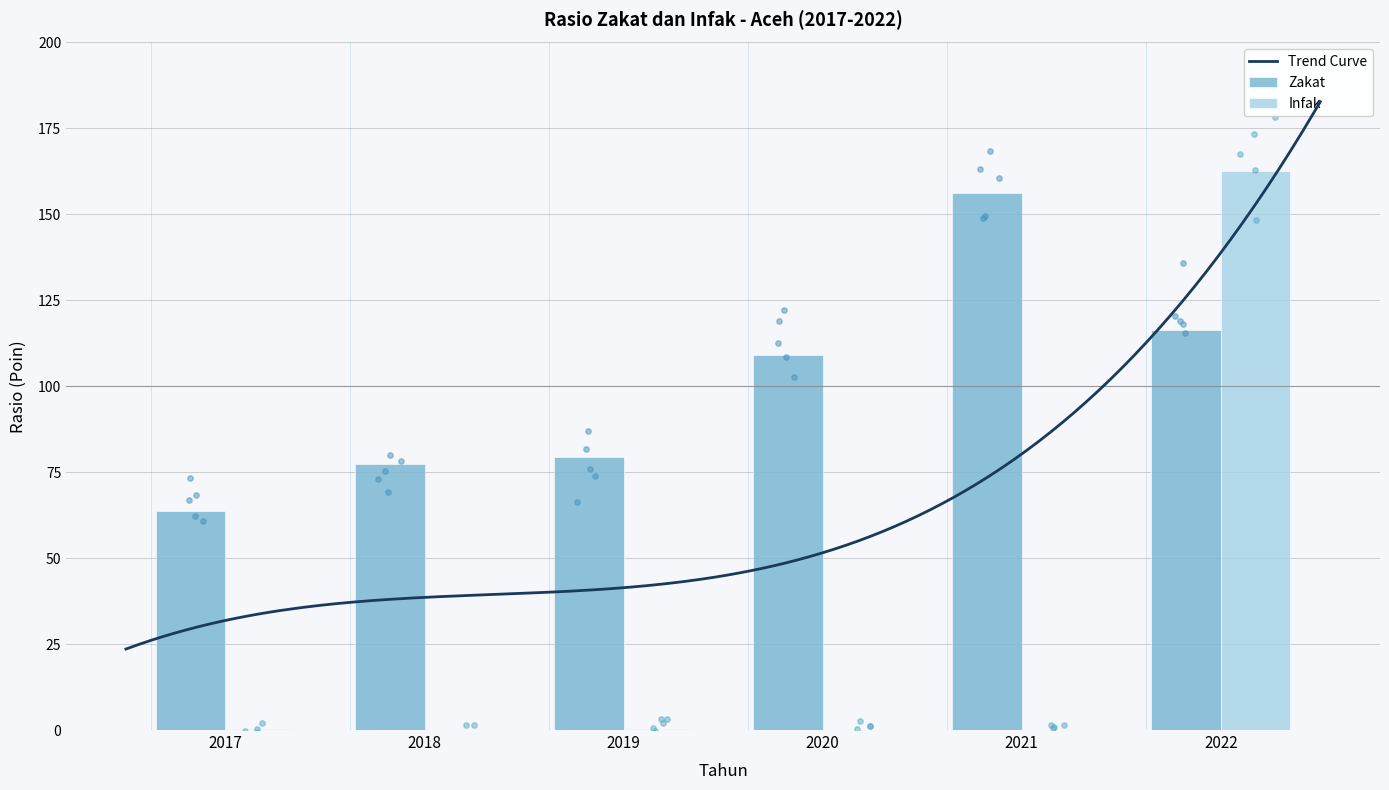

Which series reaches the maximum Y coordinate?

Infak